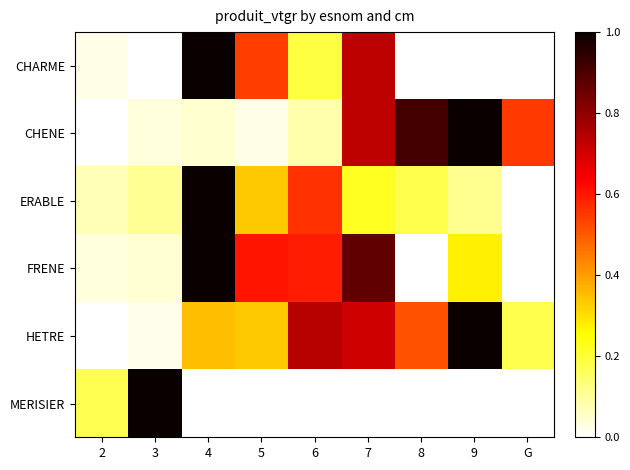

Between 2 and 8, which is larger?

2